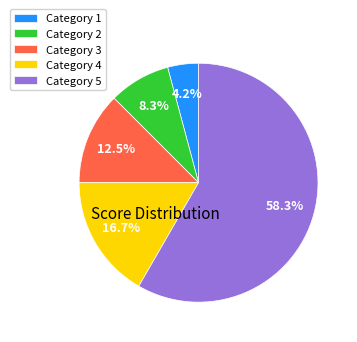

Rank the categories by value from lowest to highest.

Category 1, Category 2, Category 3, Category 4, Category 5